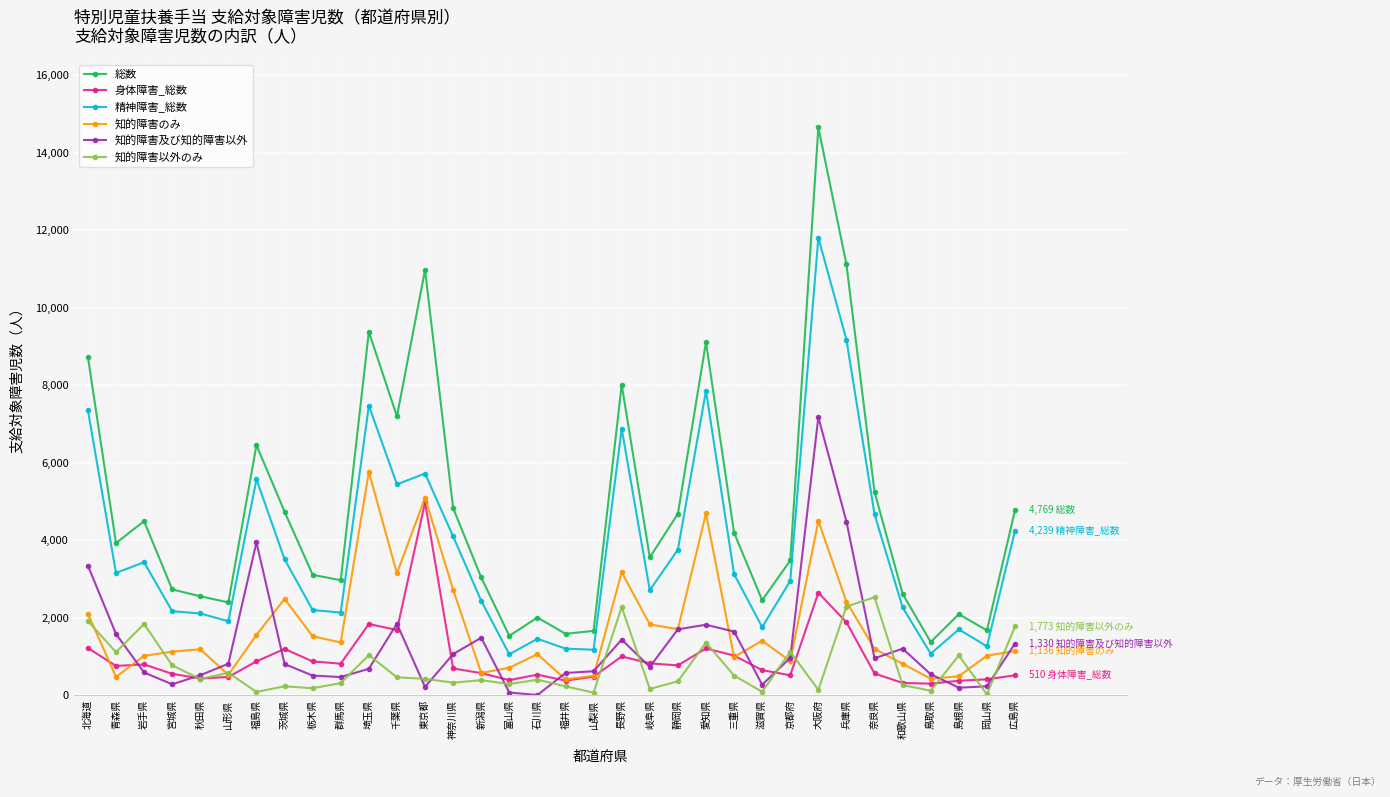

Does the chart have visible grid lines?

Yes